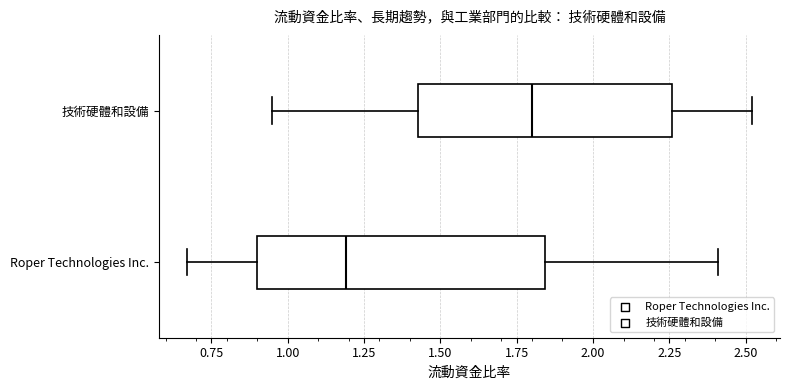

Where does the median line of the box for Roper Technologies Inc. sit on the x-axis? The values are not printed on the chart, so give them approximately, as read against the axis.

1.20